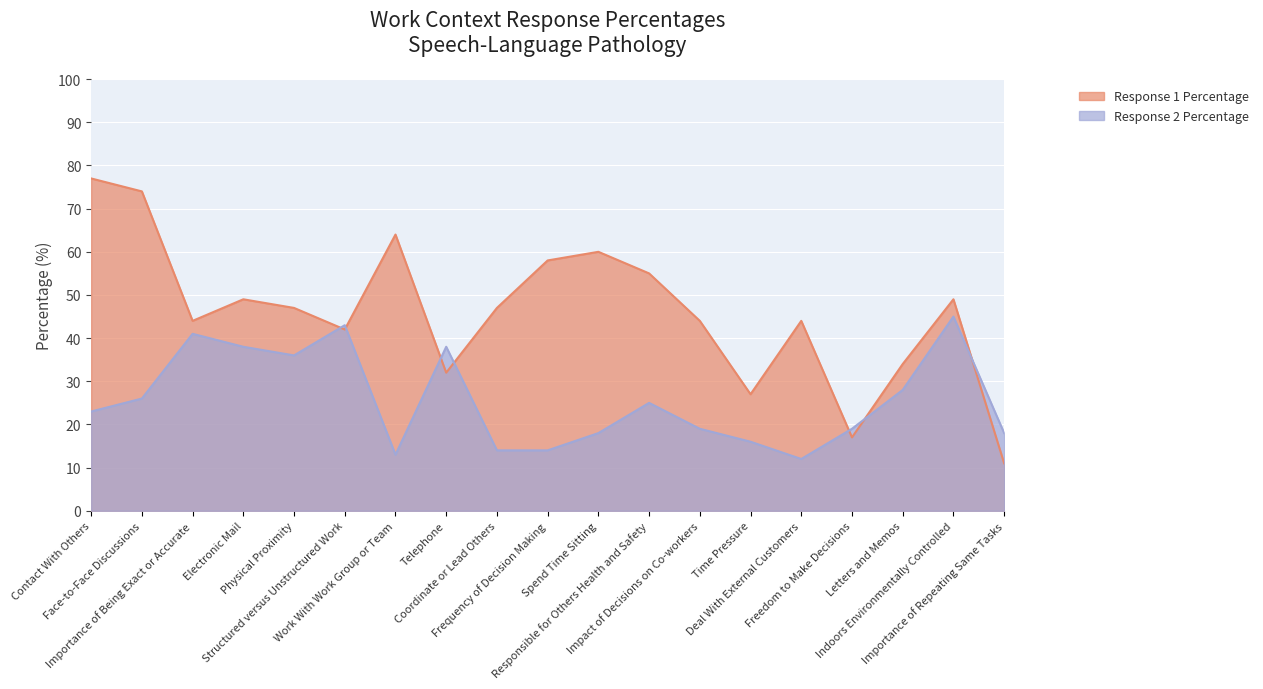

The value of Response 2 Percentage at Responsible for Others Health and Safety is 45. True or false?

False